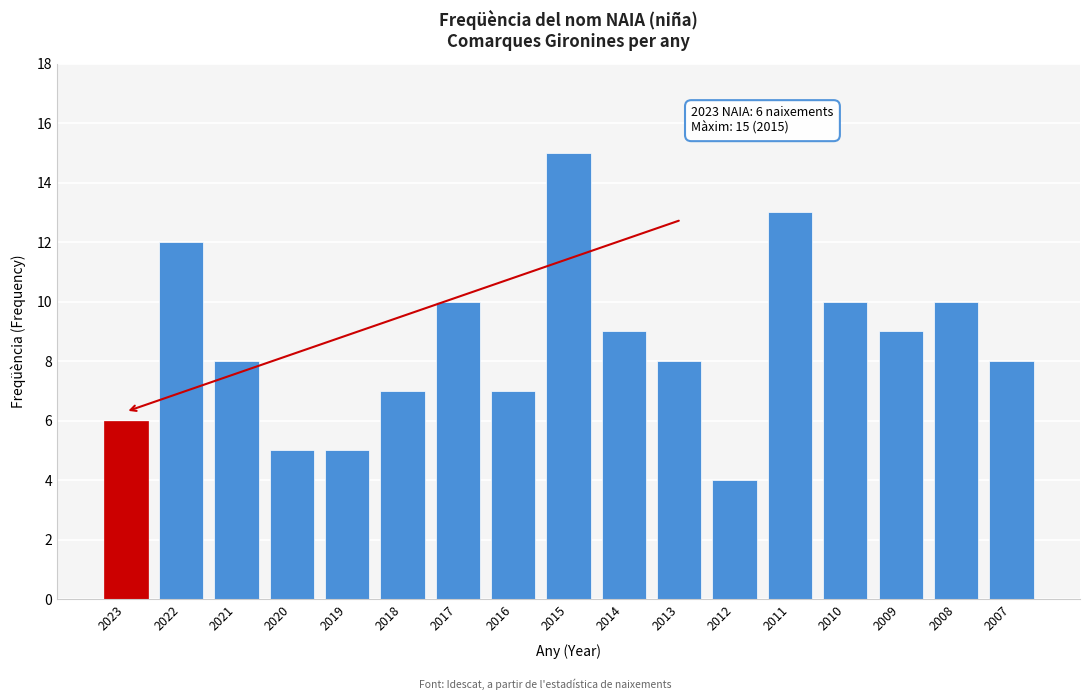

Reading right to left, what are all the values shown in this chart?

8	10	9	10	13	4	8	9	15	7	10	7	5	5	8	12	6